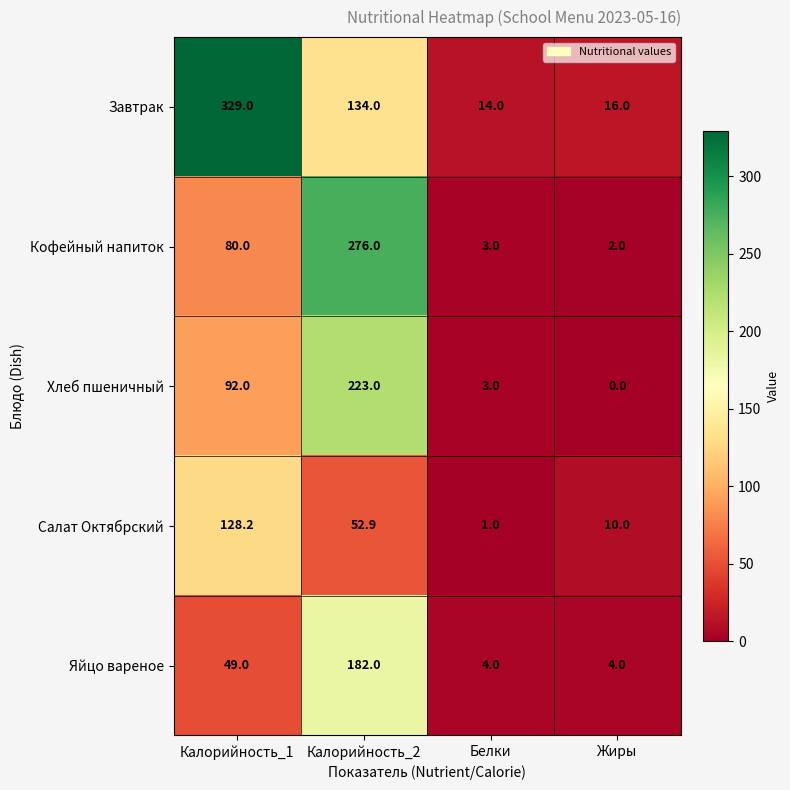

What is the sum of all Кофейный напиток values?

361.0